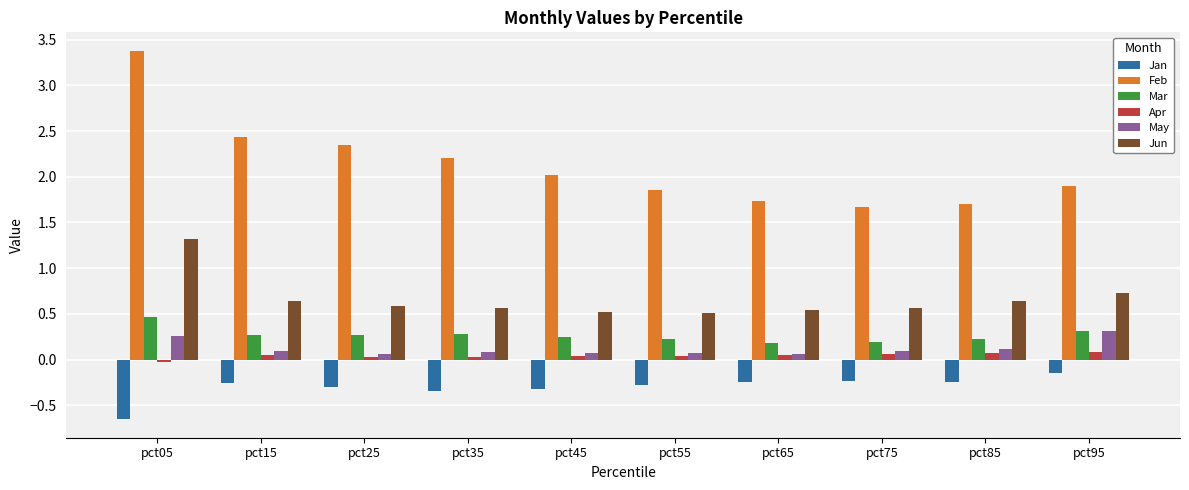

Which series has the widest spread of values?

Feb